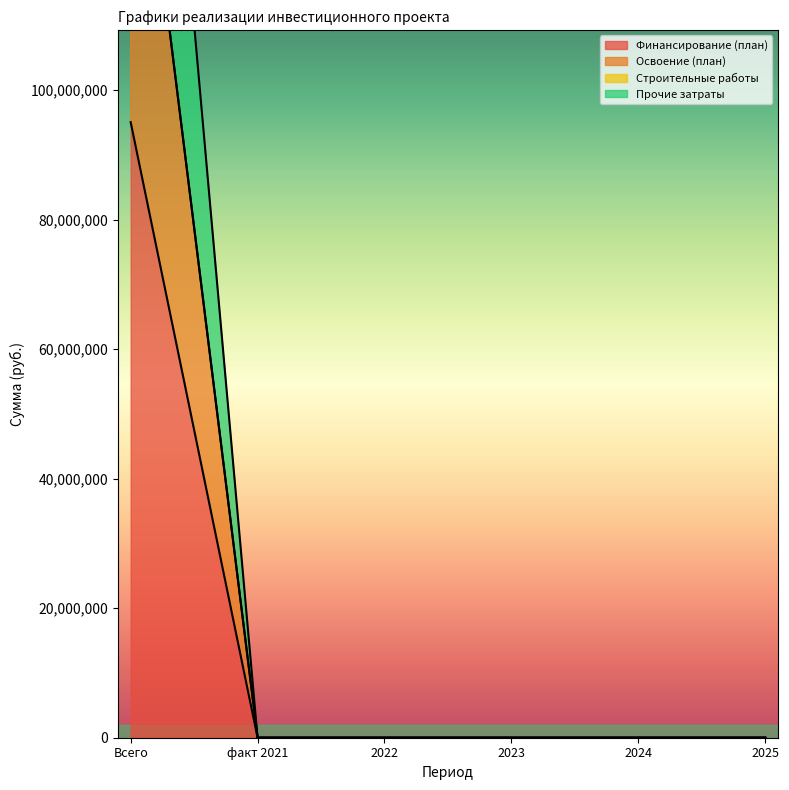

How many lines are shown in the chart?

3